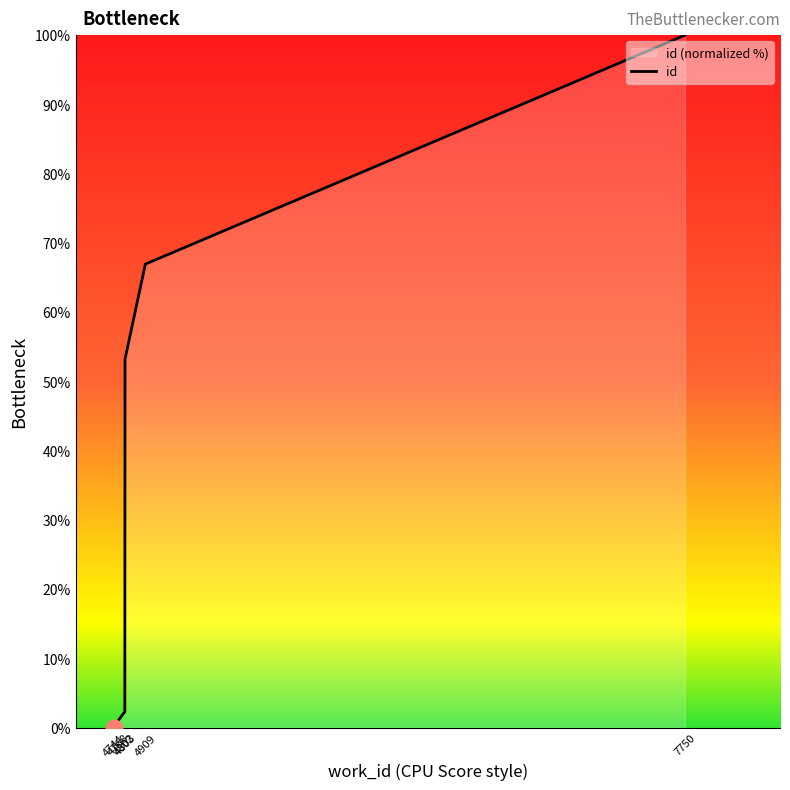

True or false: the data shows 1.8 at 4768.

False